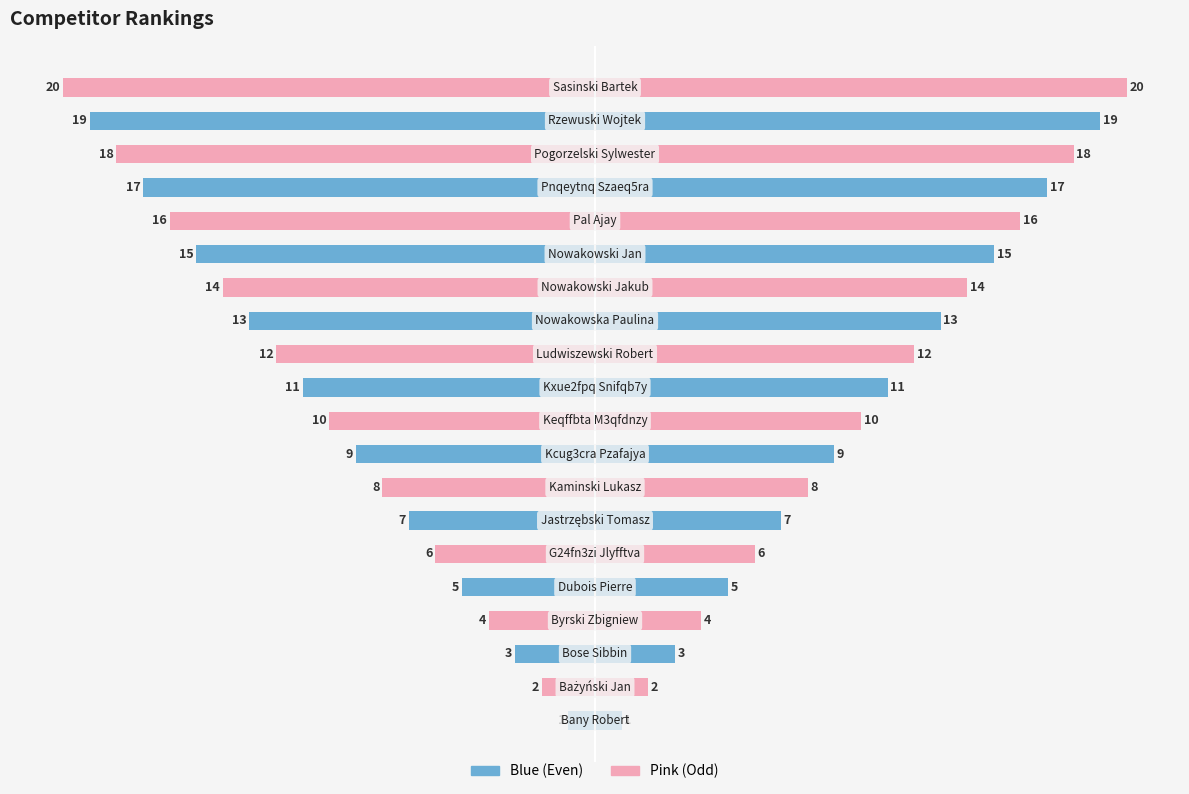

How many values in the Rank (Right) series exceed 11?

9